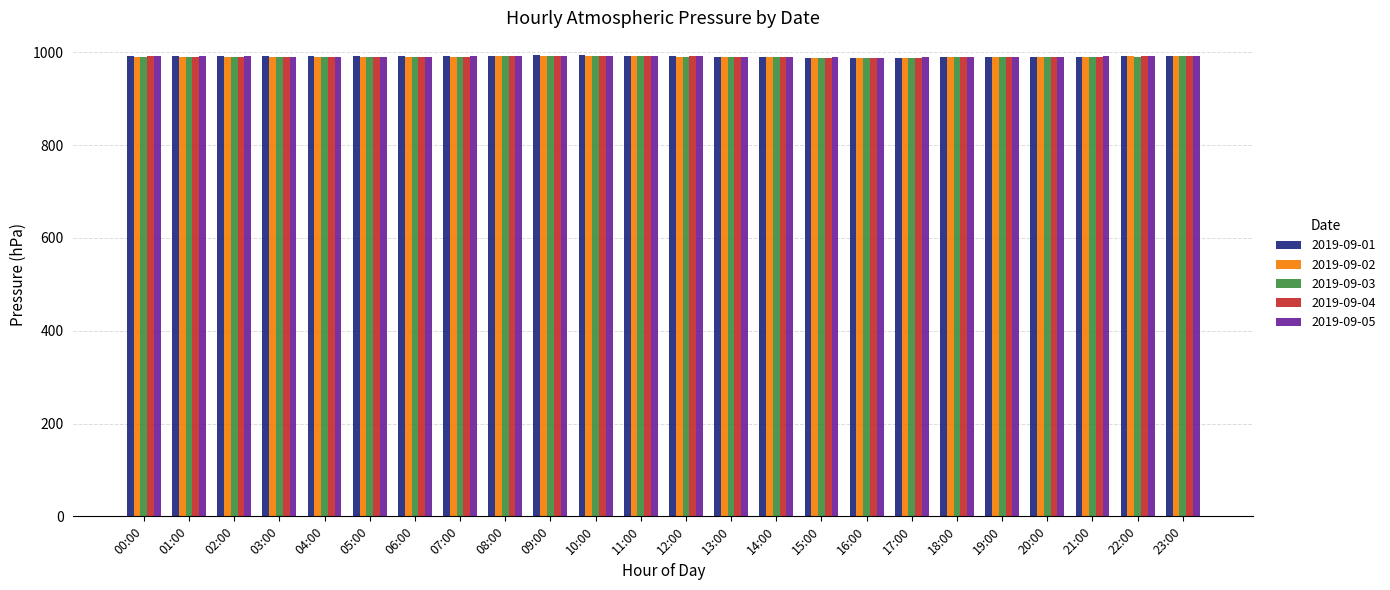

What is the lowest value of the 2019-09-01 series?

988.1